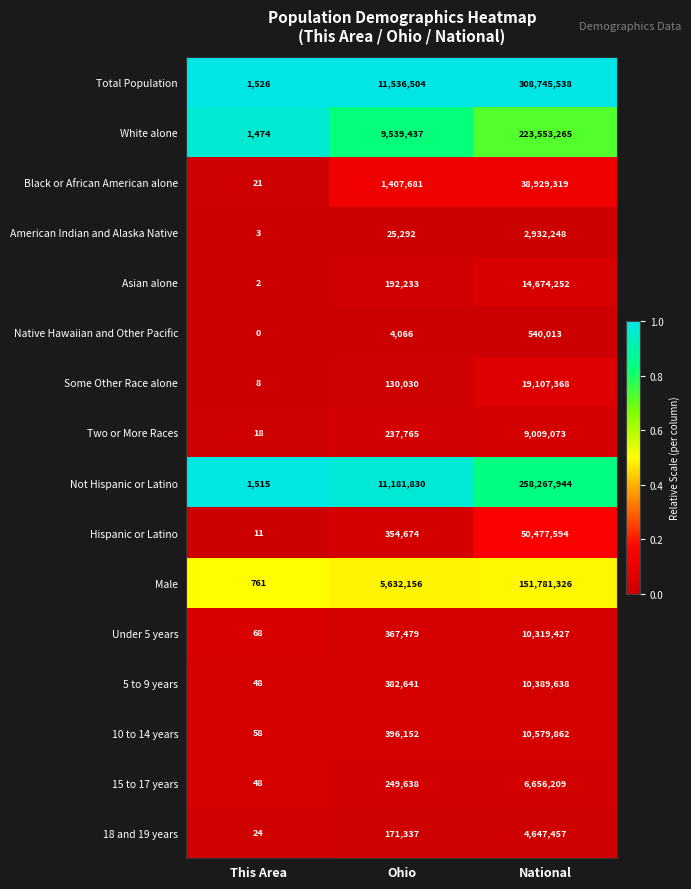

What is the spread (max minus min) of values at National?

308205525